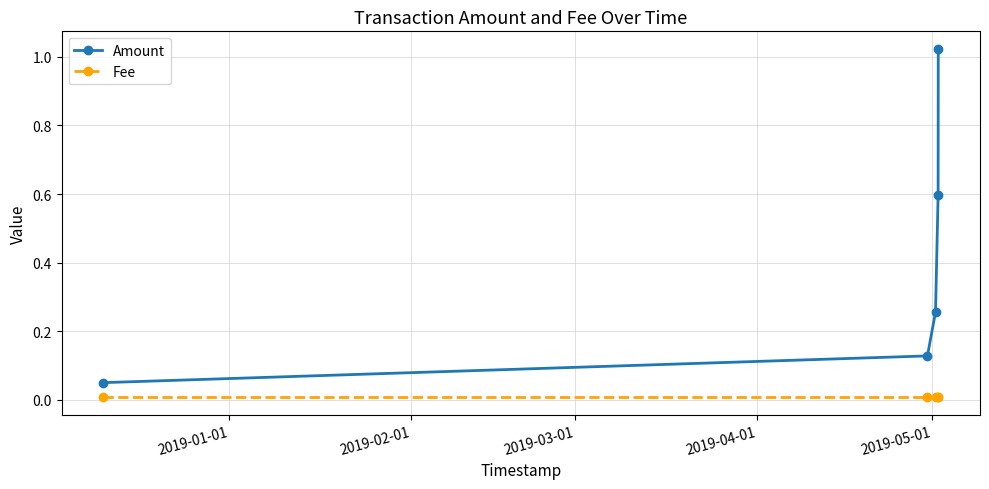

Count the number of data series in this chart.

2